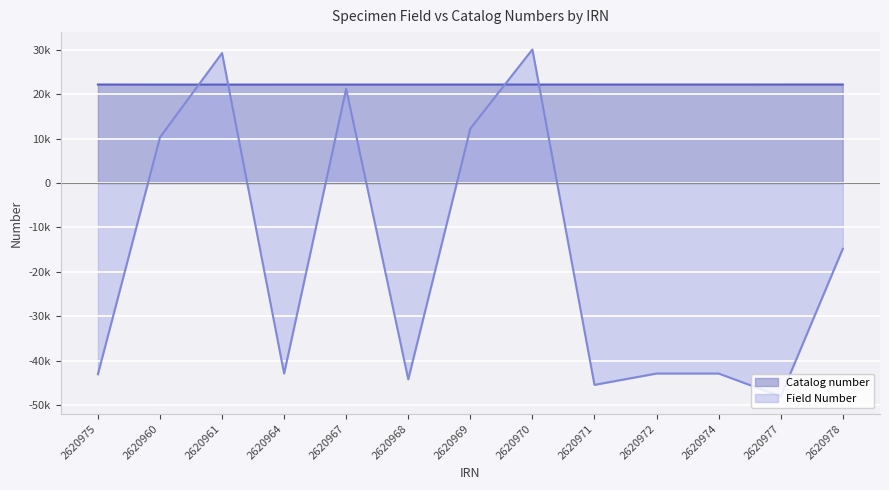

Read the Catalog number value at 2620969, to the nearest 5.

22200